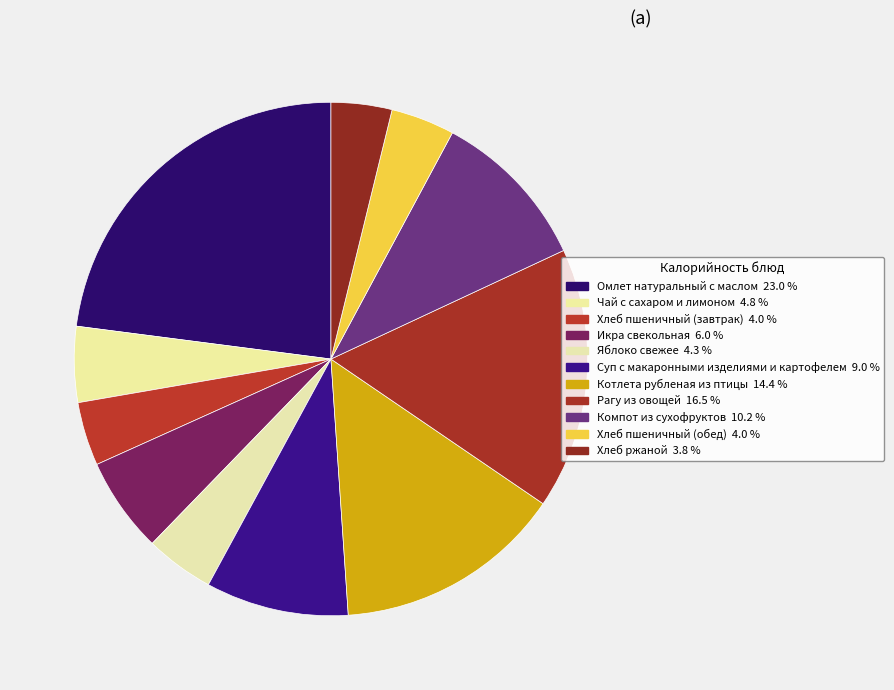

To the nearest percent, what portion does Котлета рубленая из птицы represent?

14%